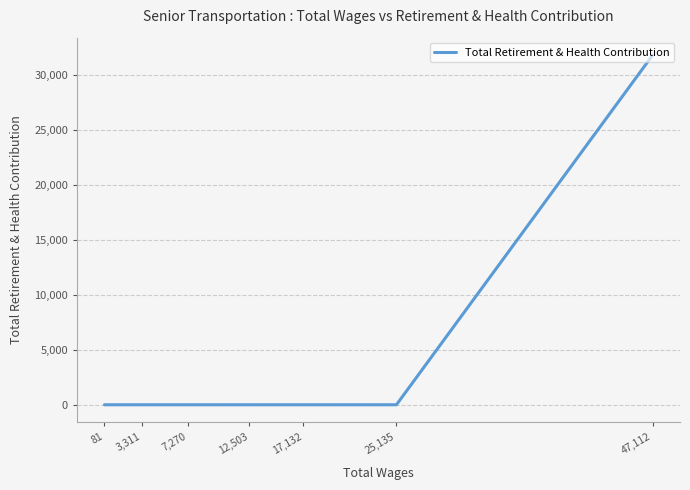

What is the difference between the maximum and minimum values?

31762